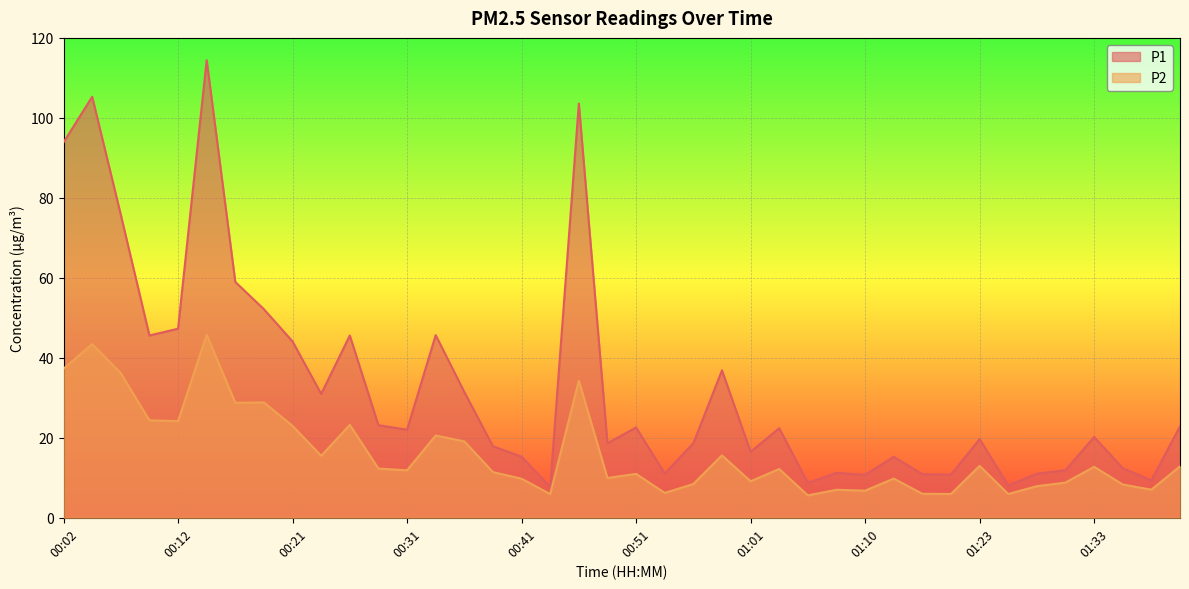

True or false: P1 and P2 intersect in this chart.

False